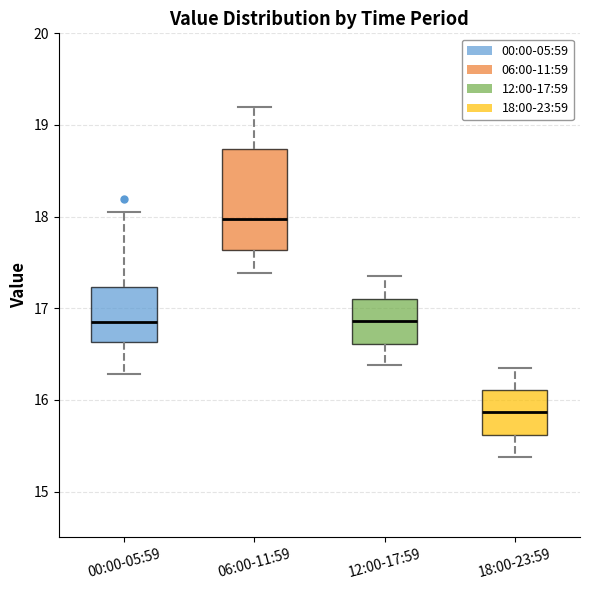

Reading left to right, read every box against the y-axis: the position of its median line, the range the box covers, and the ends of its whiskers. The values are not printed on the chart, so give them approximately, as read against the axis.

00:00-05:59: median 16.9, box 16.6 to 17.2, whiskers 16.3 to 18.1
06:00-11:59: median 18.0, box 17.6 to 18.7, whiskers 17.4 to 19.2
12:00-17:59: median 16.9, box 16.6 to 17.1, whiskers 16.4 to 17.4
18:00-23:59: median 15.9, box 15.6 to 16.1, whiskers 15.4 to 16.4